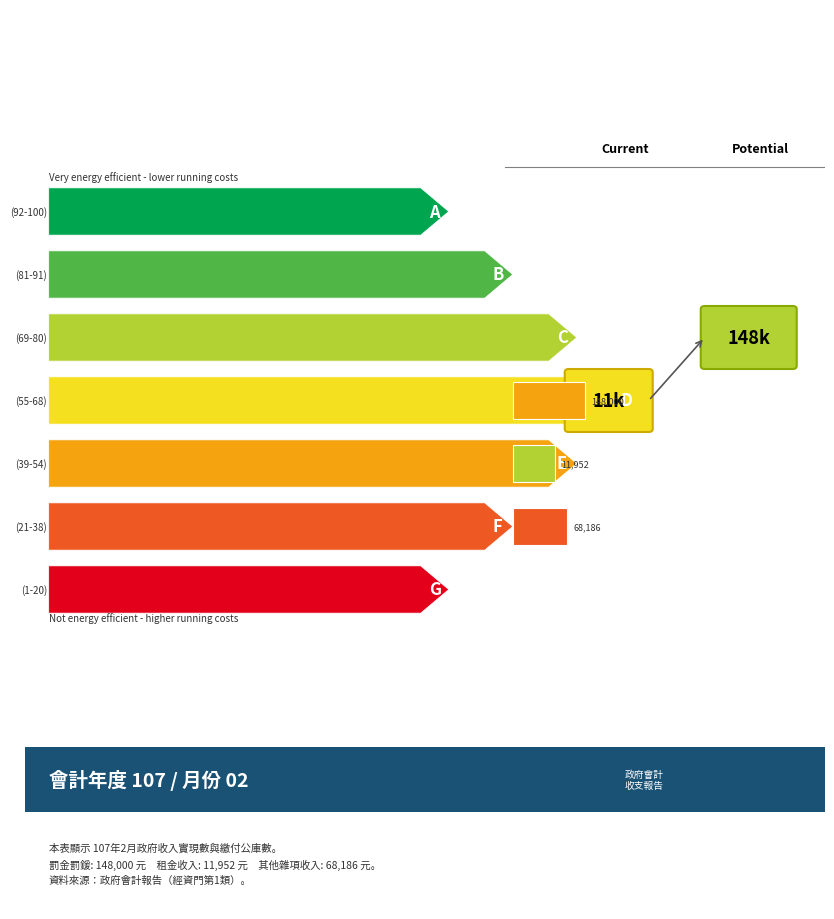

Is it true that 繳付公庫數 equals 68186 at 其他雜項收入?

True